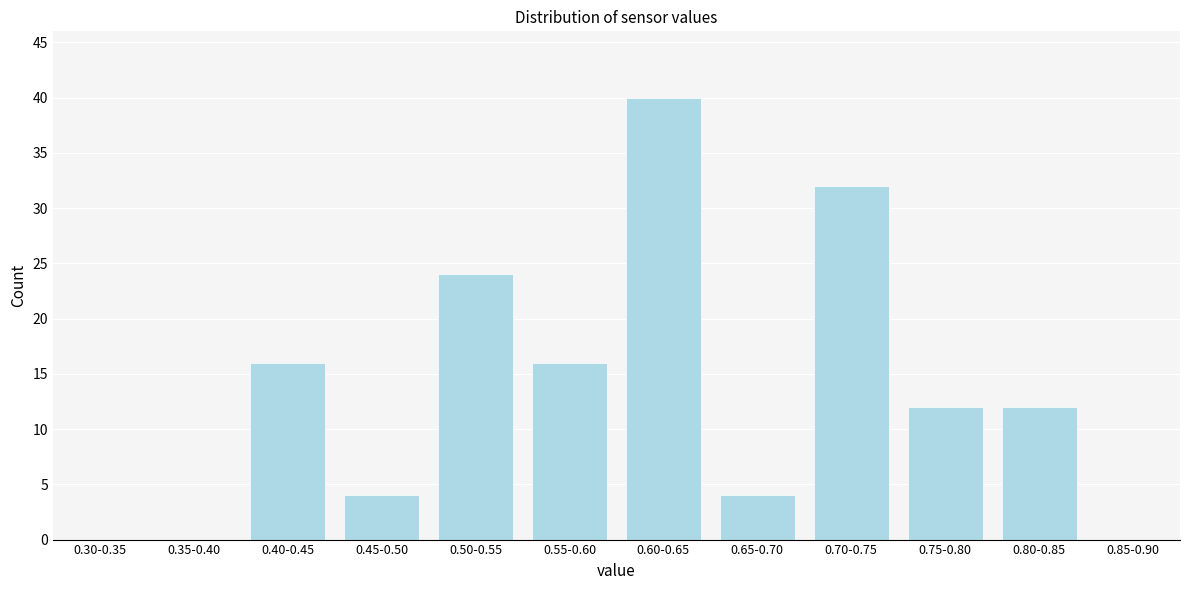

Reading left to right, list all the values displayed in this chart.

0.30-0.35=0	0.35-0.40=0	0.40-0.45=16	0.45-0.50=4	0.50-0.55=24	0.55-0.60=16	0.60-0.65=40	0.65-0.70=4	0.70-0.75=32	0.75-0.80=12	0.80-0.85=12	0.85-0.90=0